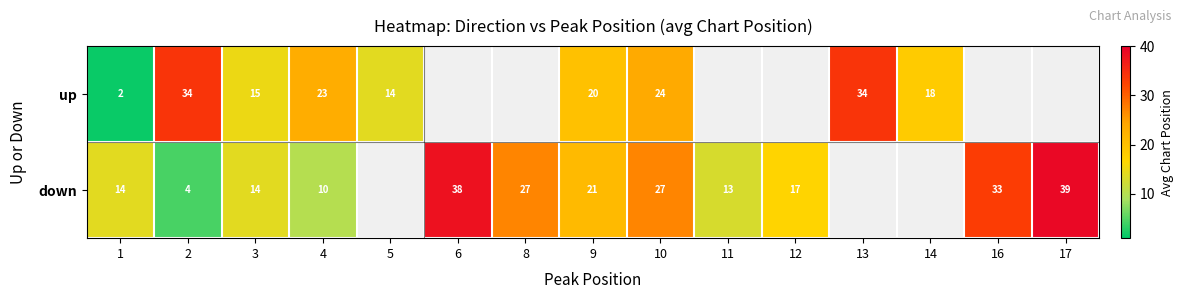

True or false: up has a value of 41.2 at 4.

False